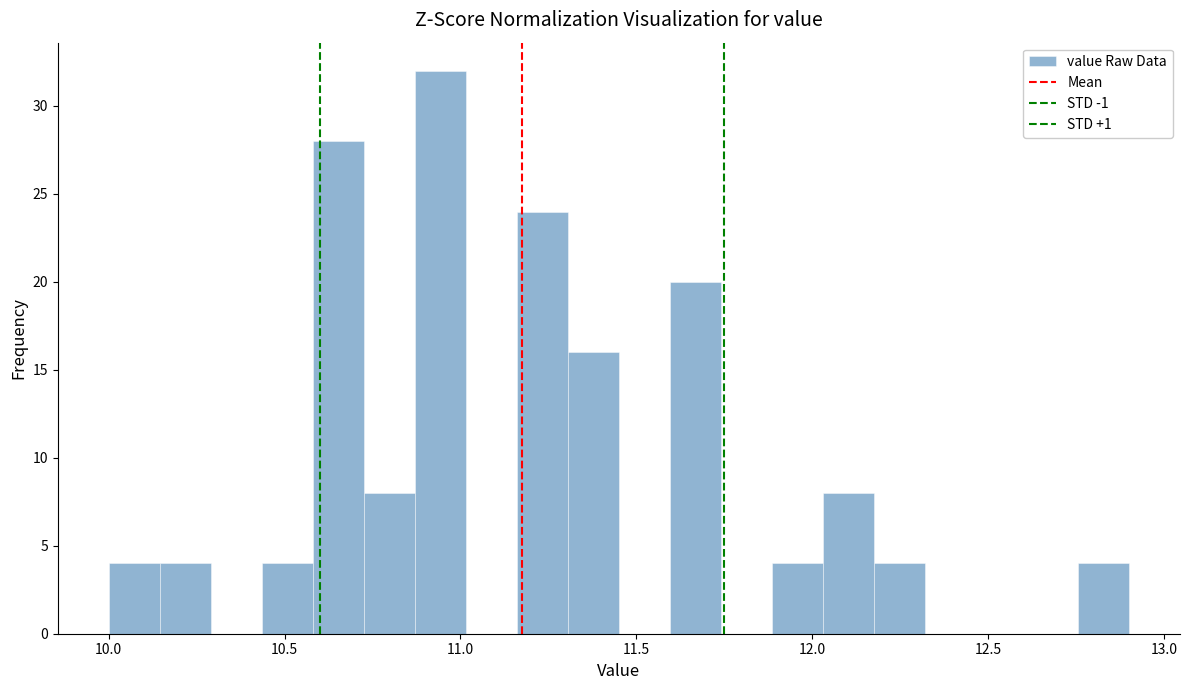

Read against the x-axis, roughly where is the centre of the tallest bar?

10.95